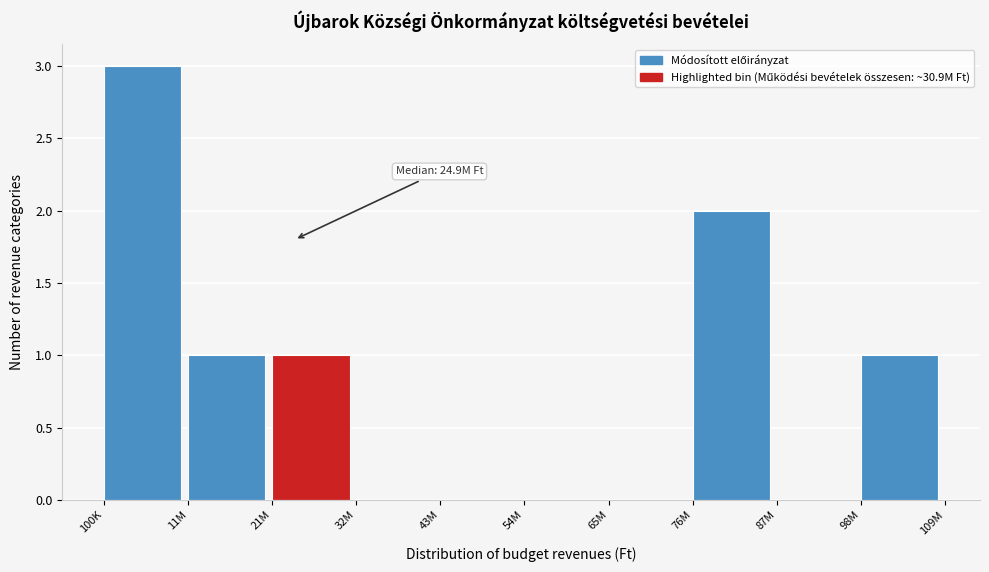

Reading right to left, list all the values displayed in this chart.

98M=1	87M=0	76M=2	65M=0	54M=0	43M=0	32M=0	21M=1	11M=1	100K=3